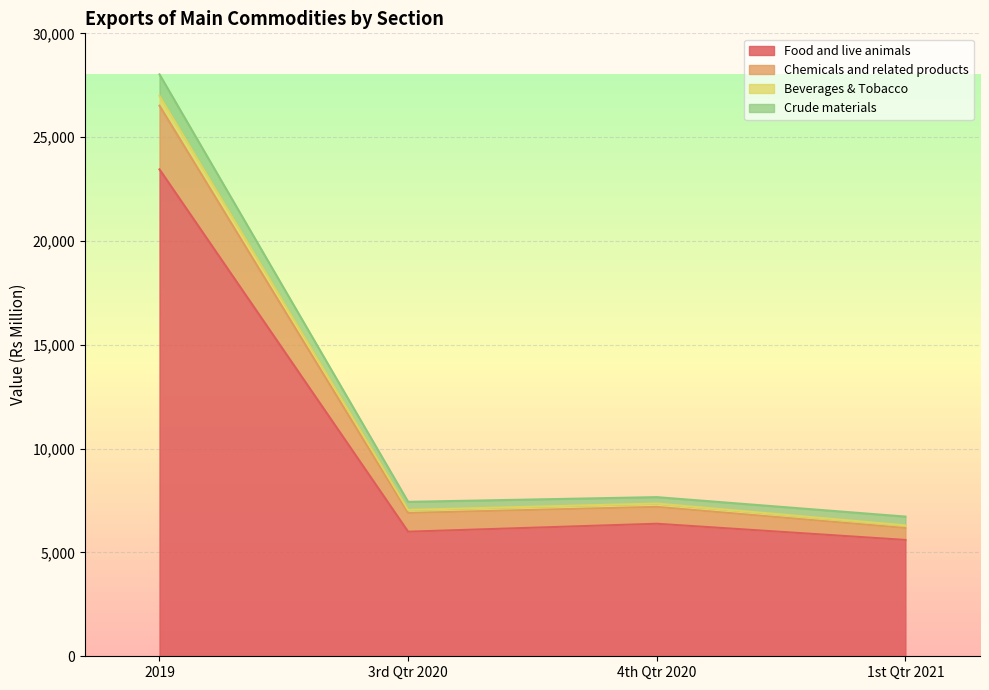

The value of Food and live animals at 4th Qtr 2020 is 6383. True or false?

True